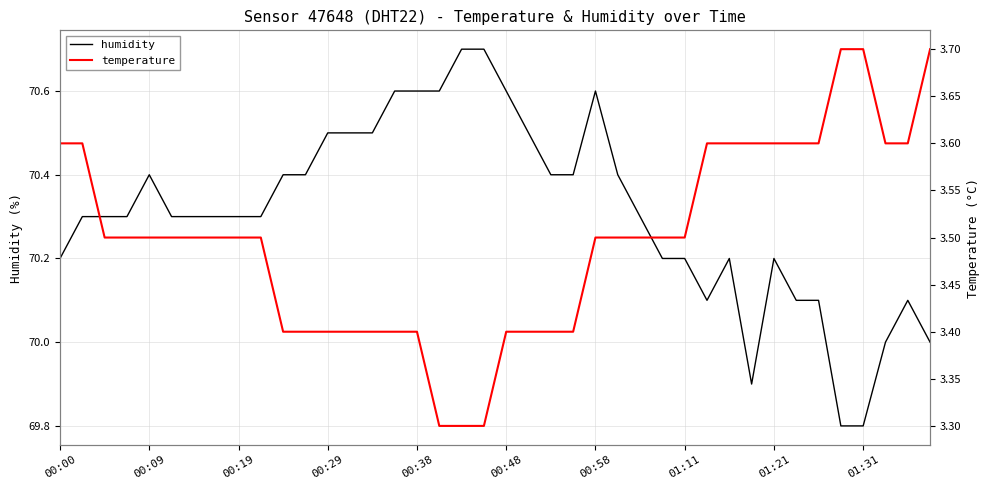

True or false: humidity and temperature intersect in this chart.

False